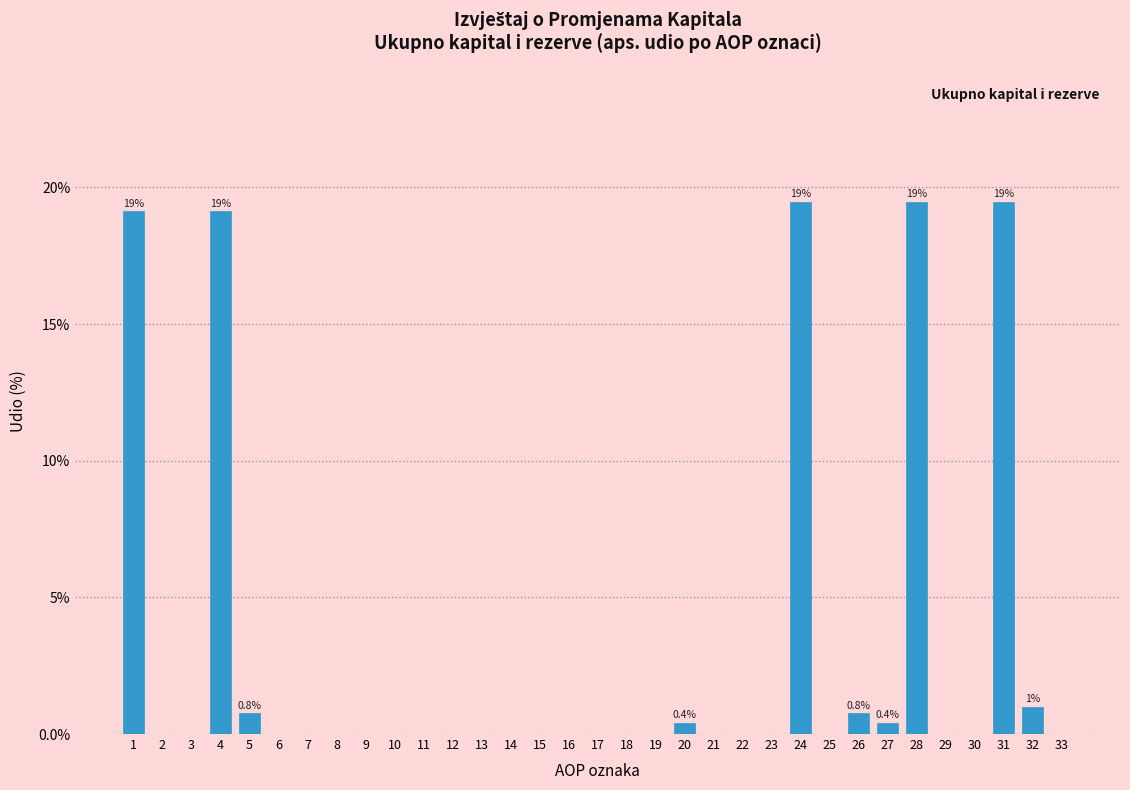

What is the sum of all values?

100.0